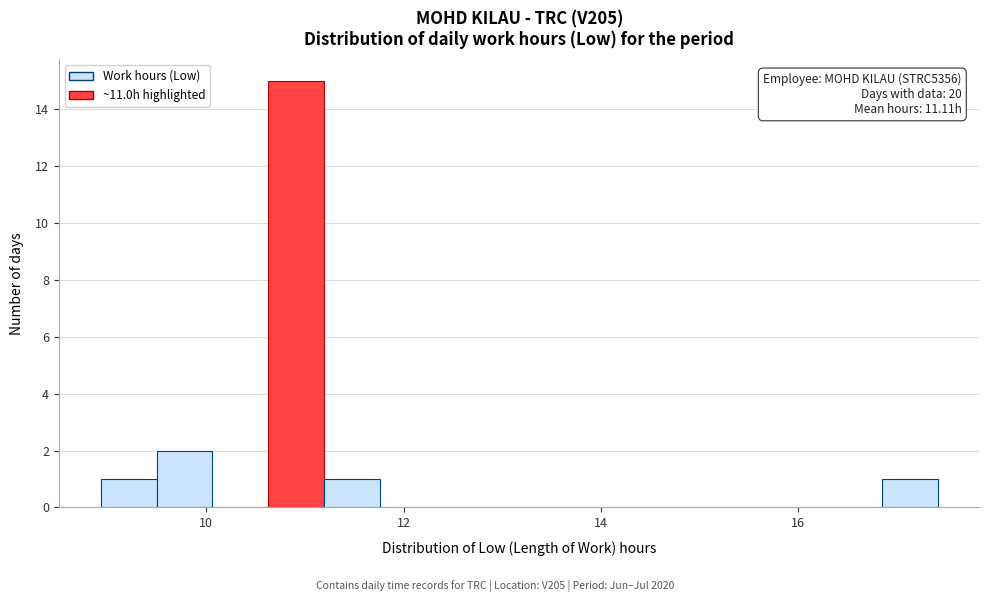

Read against the x-axis, roughly where is the centre of the tallest bar?

11.0